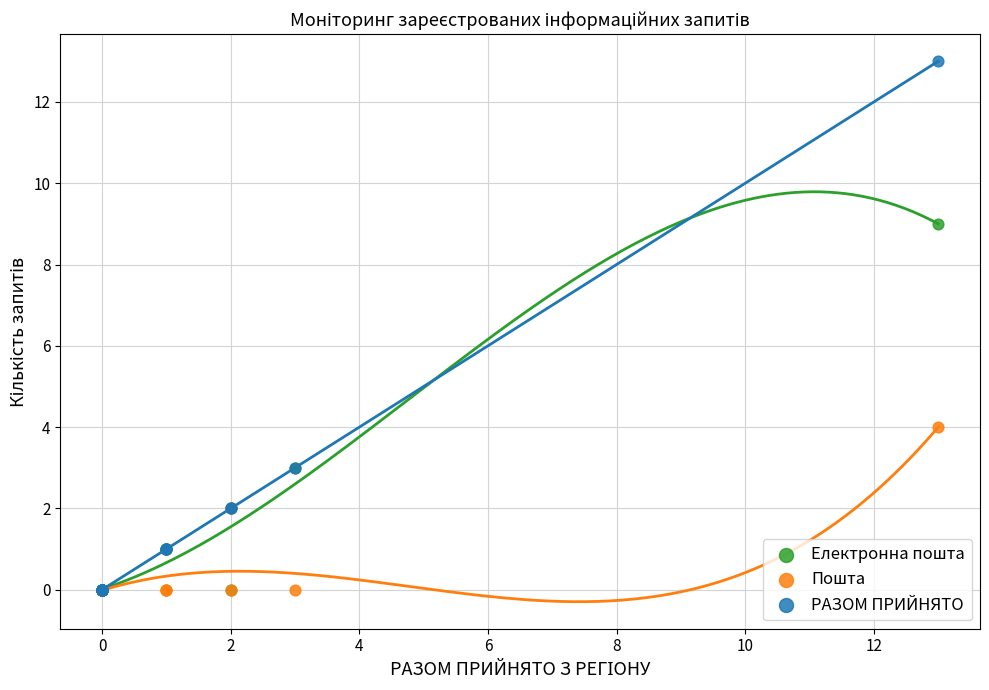

In the РАЗОМ ПРИЙНЯТО series, what Y value is closest to 6?

3